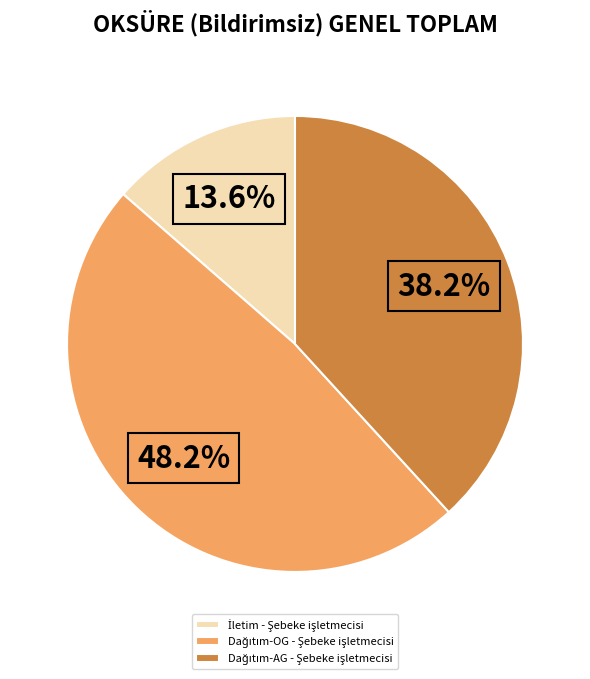

Is there any slice that represents more than half of the pie?

No